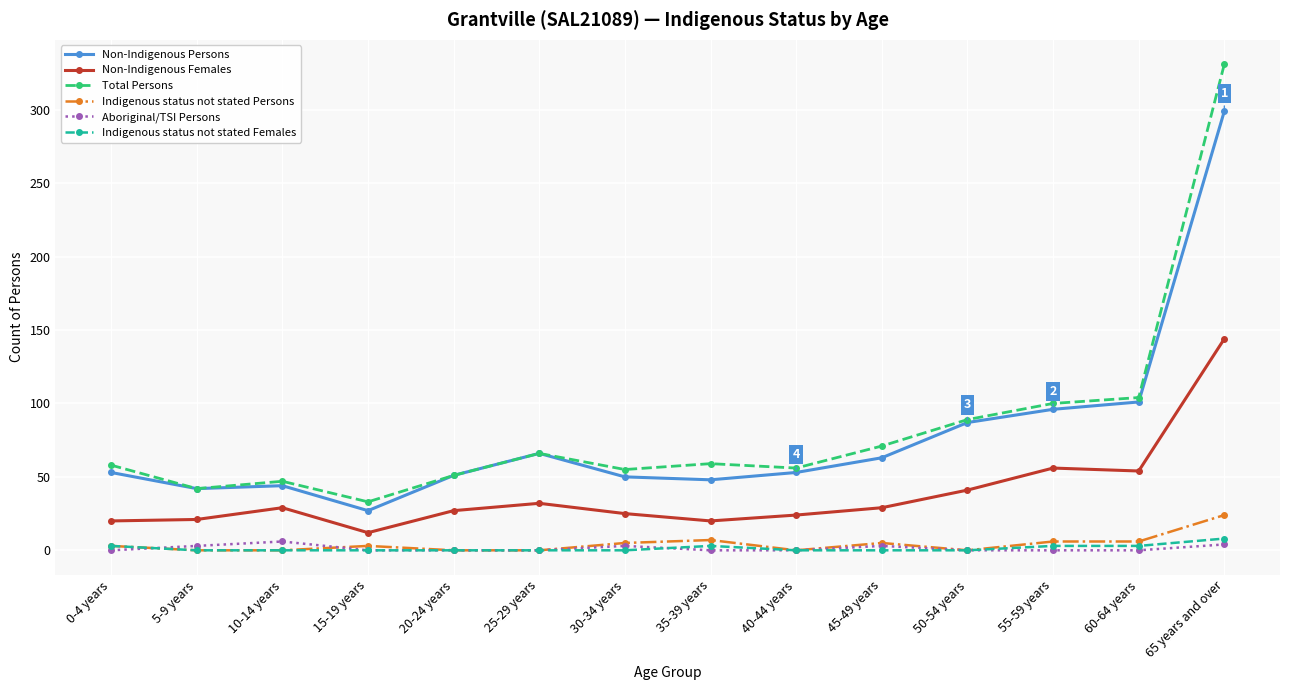

Which category has the lowest value in the Total Persons series?

15-19 years